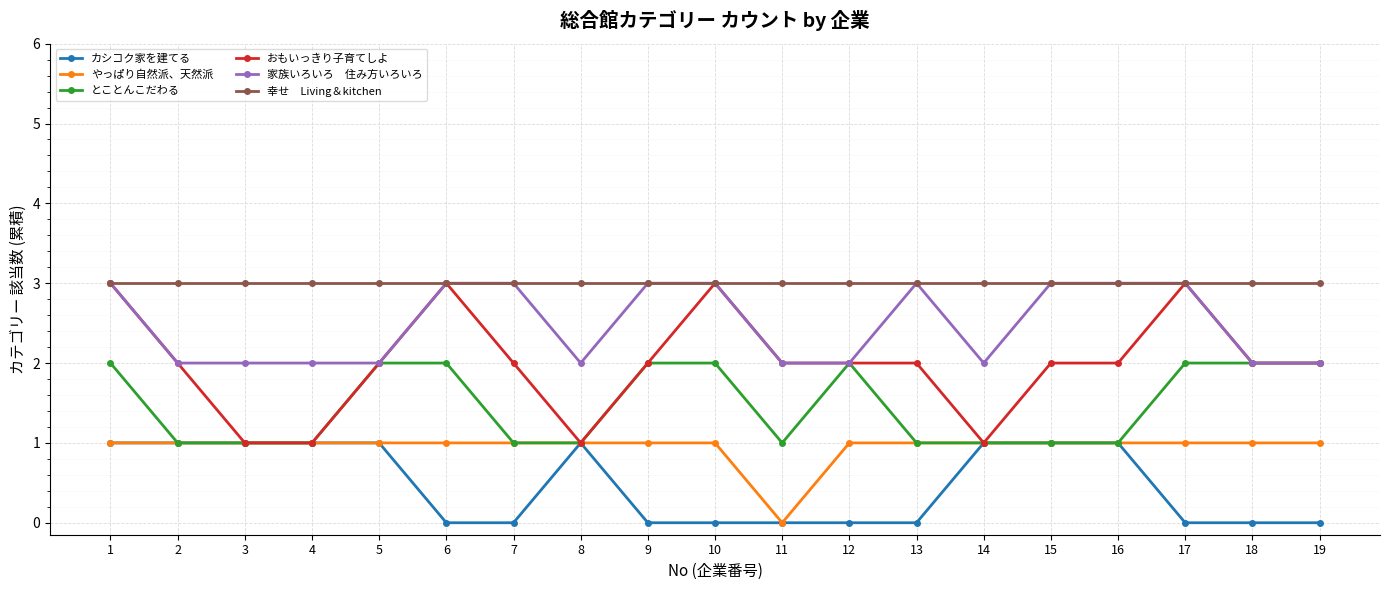

What is the total value across all series at 9?

11